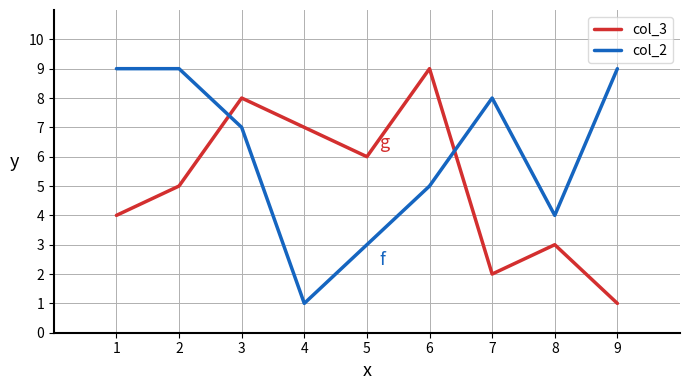

What is the difference between the maximum and minimum values in the col_3 series?

8